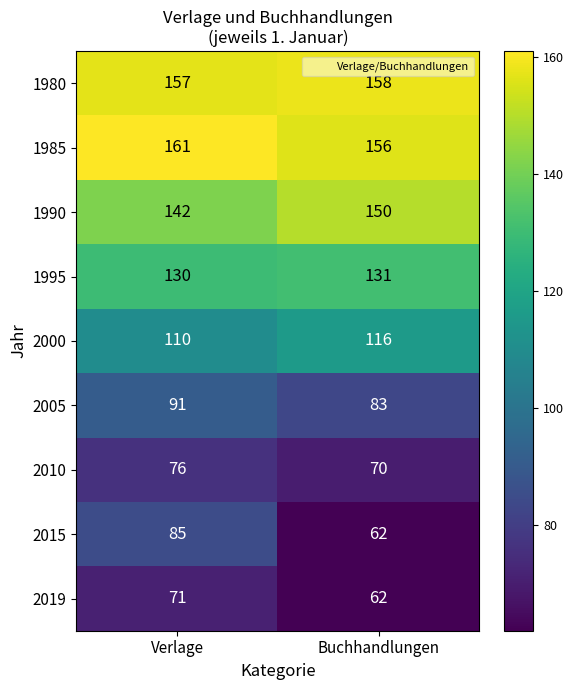

What is the smallest value displayed?

62